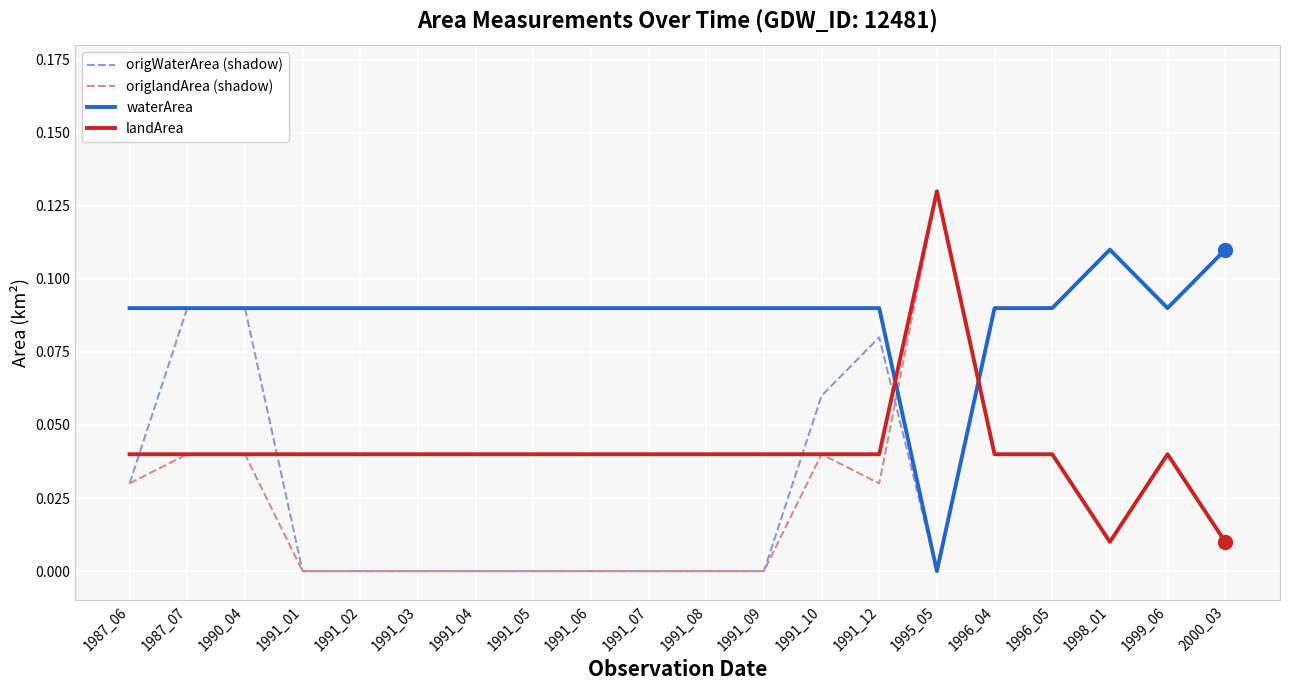

What are all the series names shown in the legend?

origWaterArea (shadow), origlandArea (shadow), waterArea, landArea